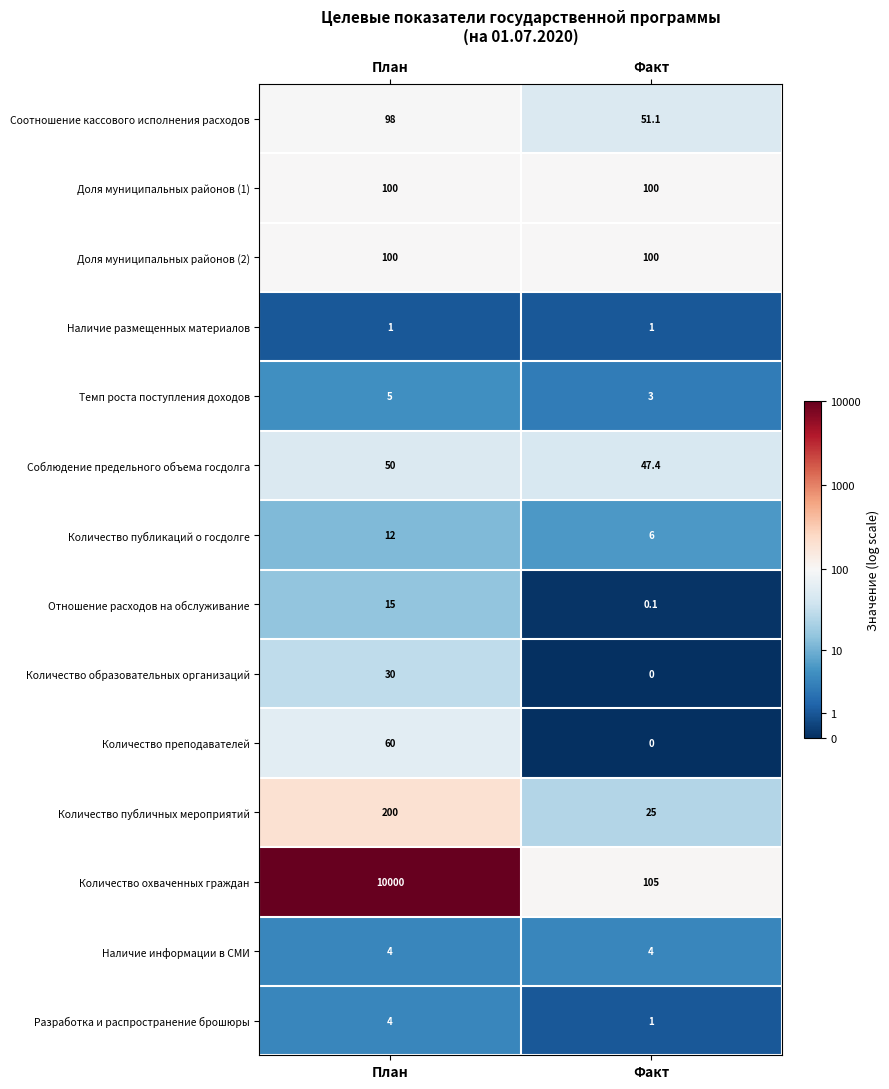

Where is Соотношение кассового исполнения расходов nearest to the value 74?

Факт